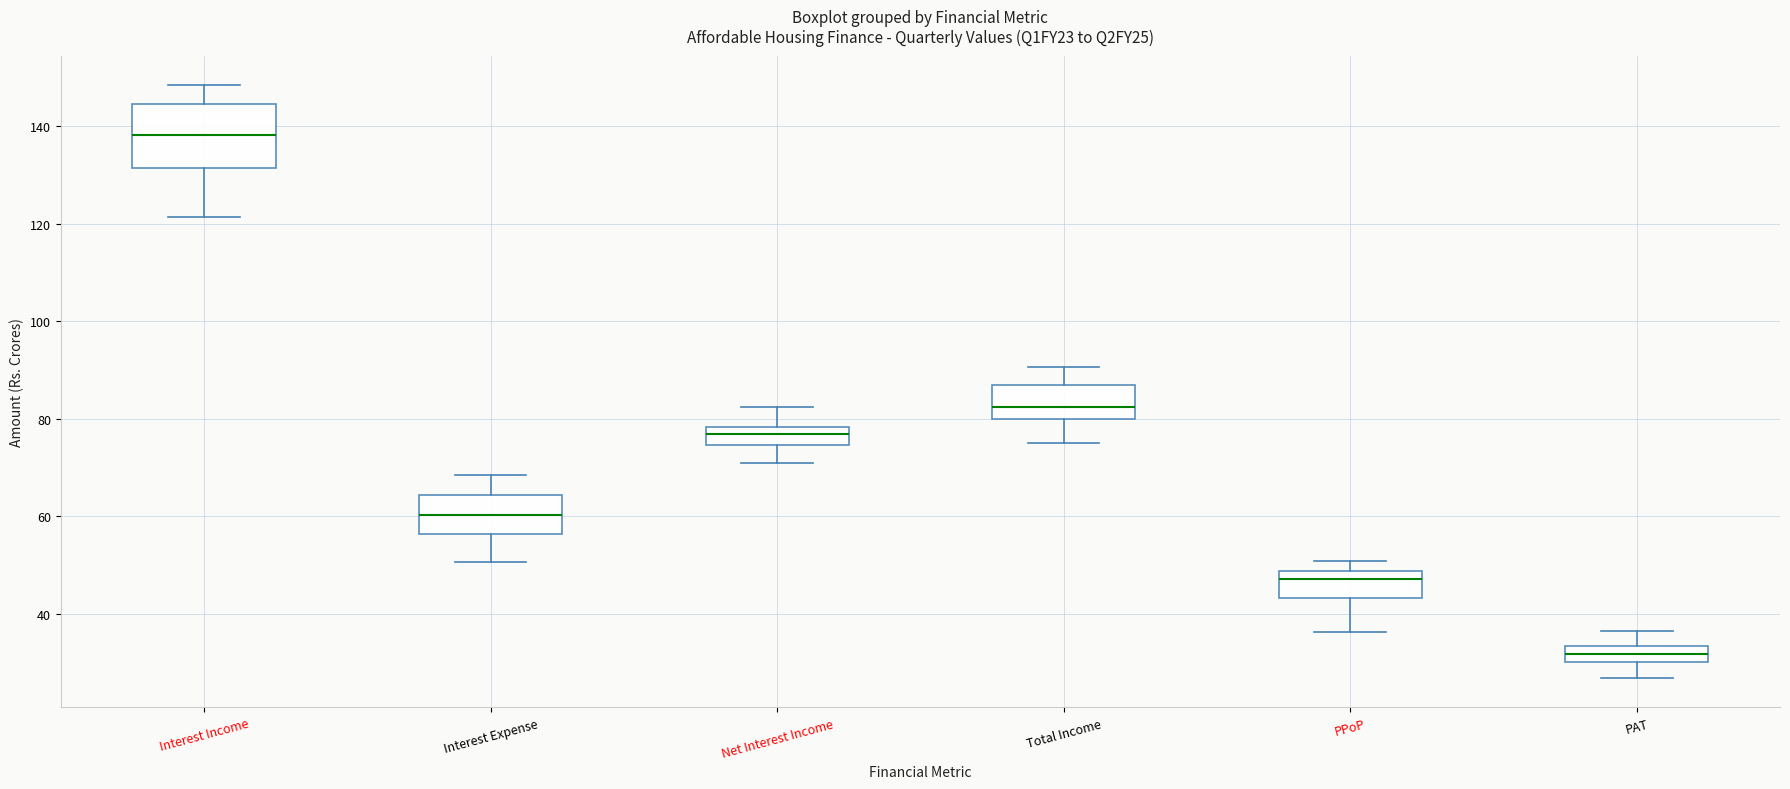

Reading left to right, read every box against the y-axis: the position of its median line, the range the box covers, and the ends of its whiskers. The values are not printed on the chart, so give them approximately, as read against the axis.

Interest Income: median 138, box 132 to 144, whiskers 122 to 148
Interest Expense: median 60, box 56 to 64, whiskers 50 to 68
Net Interest Income: median 76, box 74 to 78, whiskers 70 to 82
Total Income: median 82, box 80 to 86, whiskers 76 to 90
PPoP: median 48 (just below the box's upper edge), box 44 to 48, whiskers 36 to 50
PAT: median 32, box 30 to 34, whiskers 26 to 36